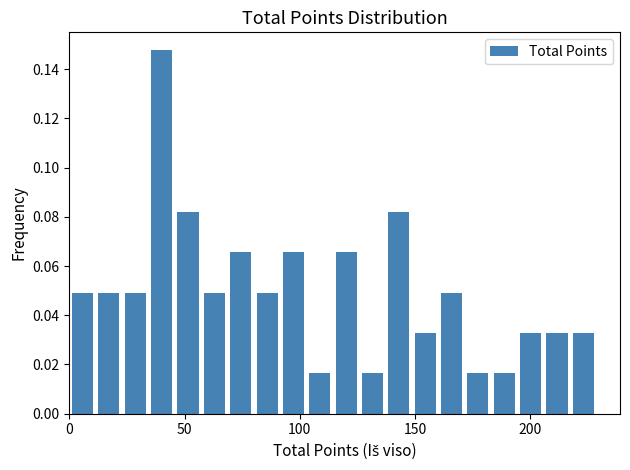

Read against the x-axis, roughly where is the centre of the tallest bar?

40